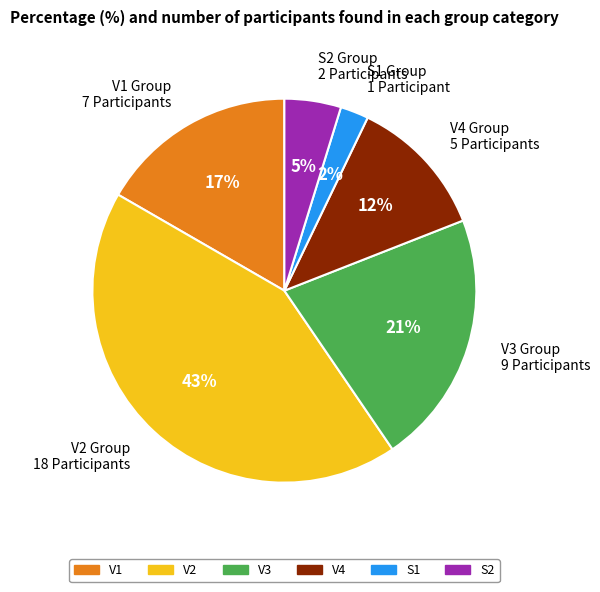

To the nearest percent, what is the average slice percentage?

17%